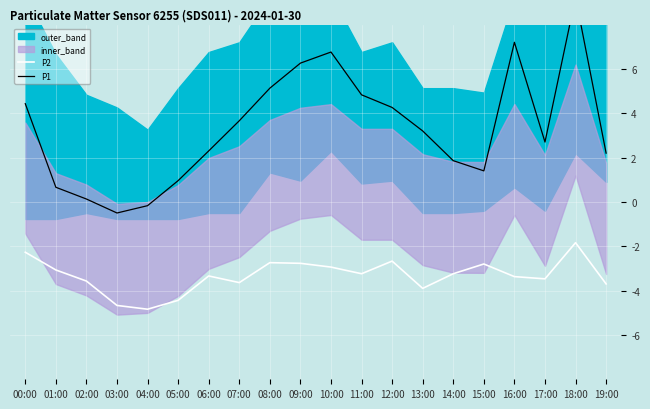

At which label does P1 reach its minimum?

03:00